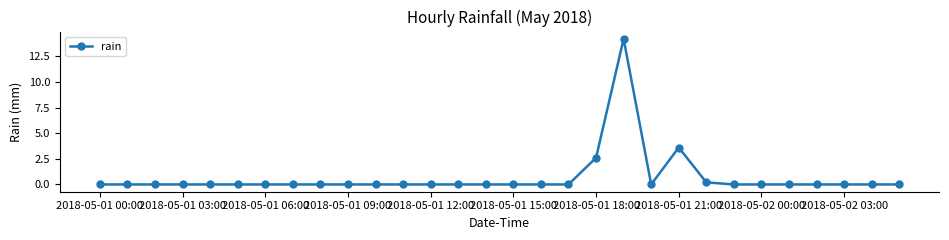

What is the average value?

0.7